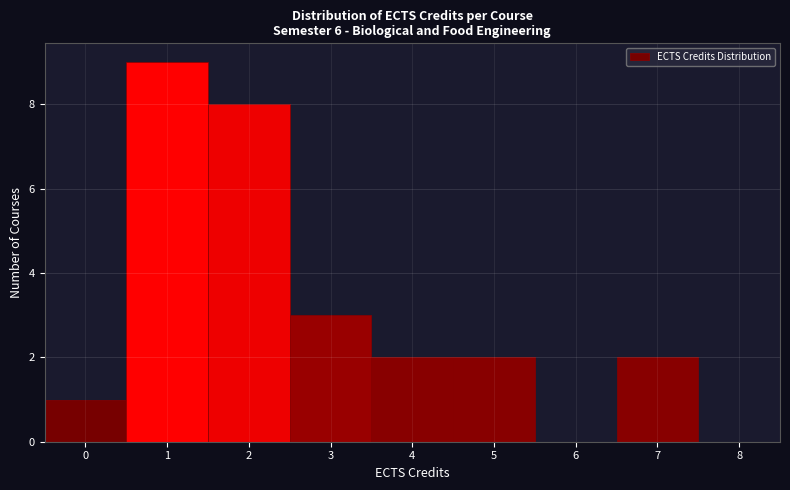

Which range on the x-axis has the tallest bar?

0.5 to 1.5